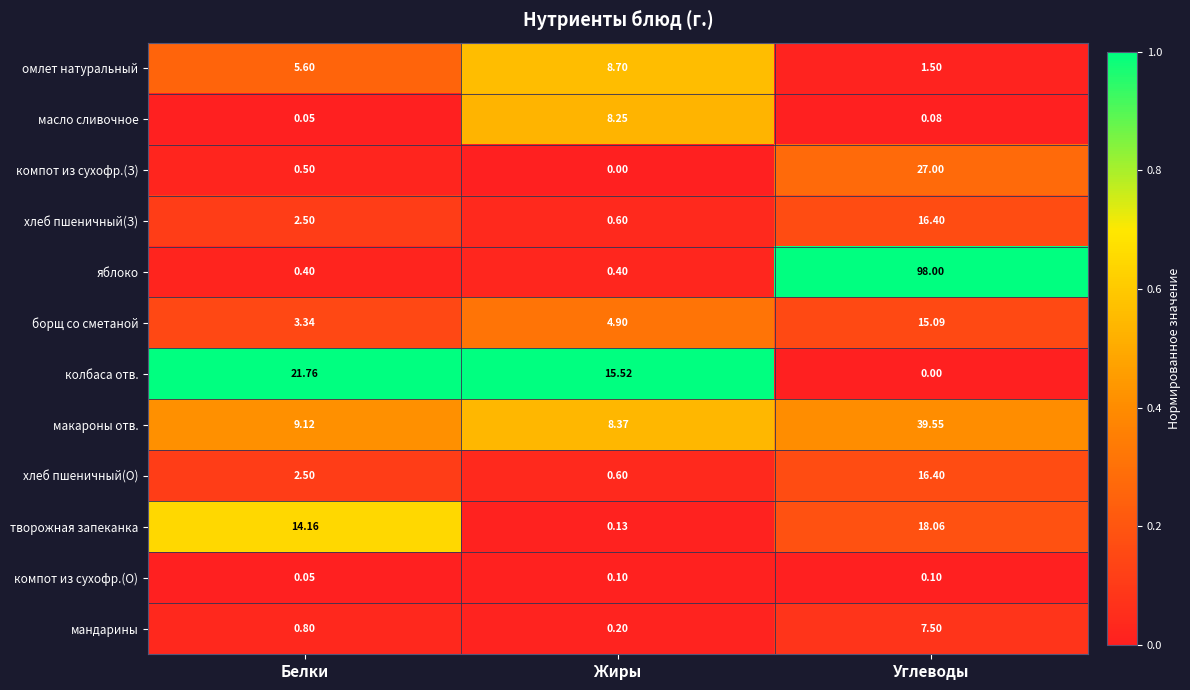

What is the total value across all series at Углеводы?

239.7